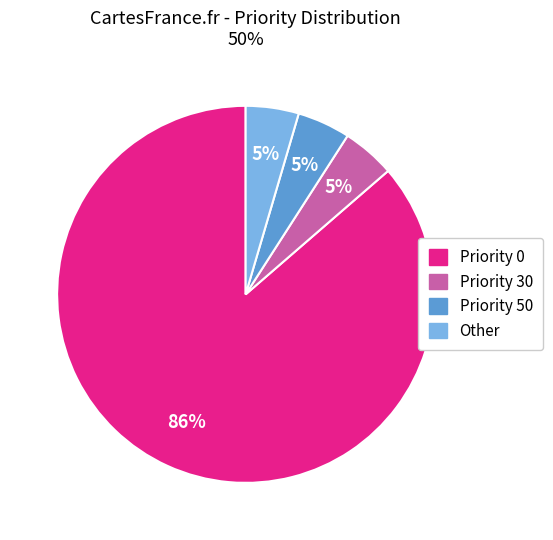

Is there a majority slice in this chart?

Yes